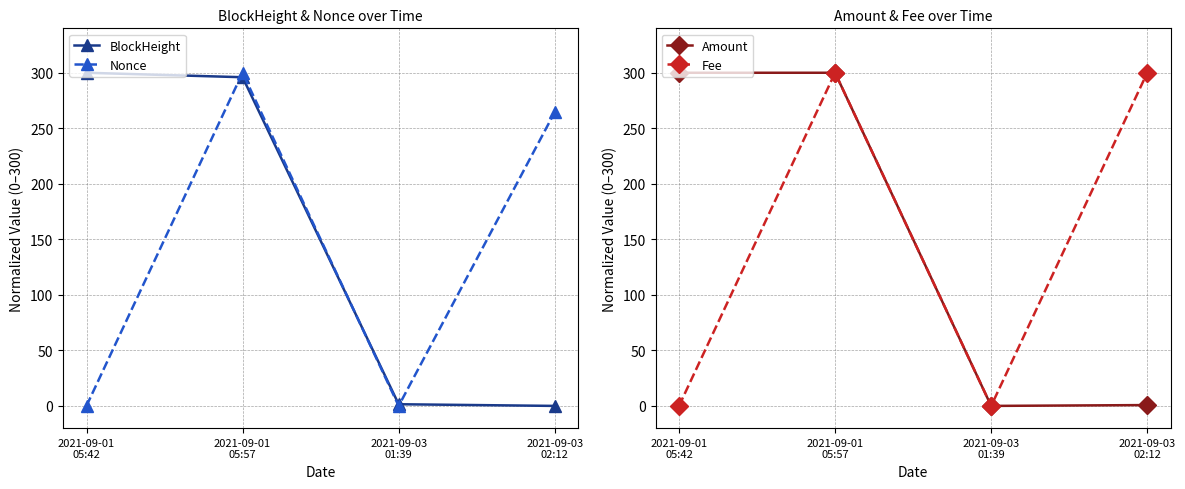

At 2021-09-01
05:57, list the series in order from smallest to largest.

BlockHeight, Nonce, Amount, Fee